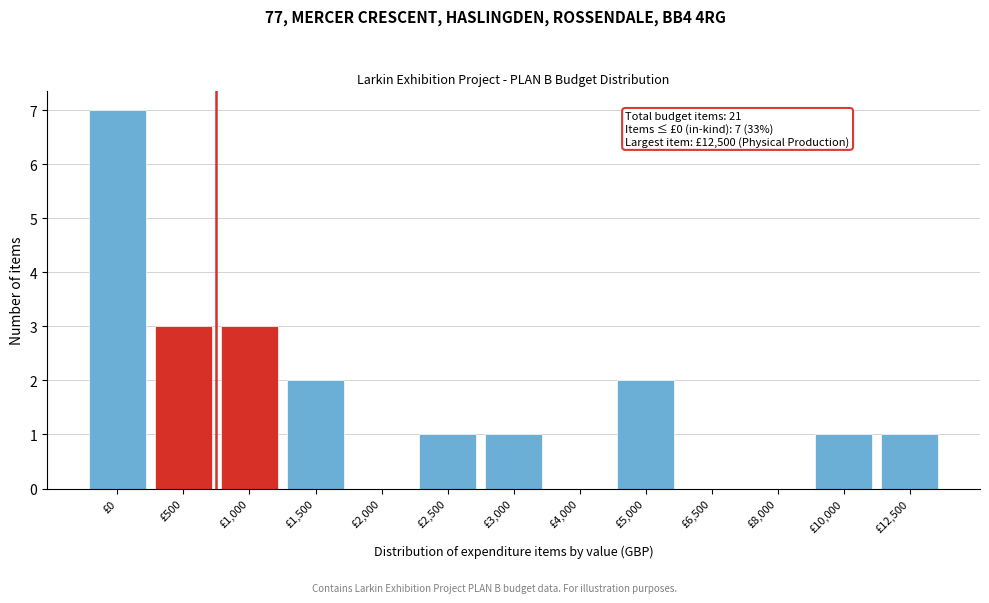

Reading left to right, what are all the values shown in this chart?

£0=7	£500=3	£1,000=3	£1,500=2	£2,000=0	£2,500=1	£3,000=1	£4,000=0	£5,000=2	£6,500=0	£8,000=0	£10,000=1	£12,500=1